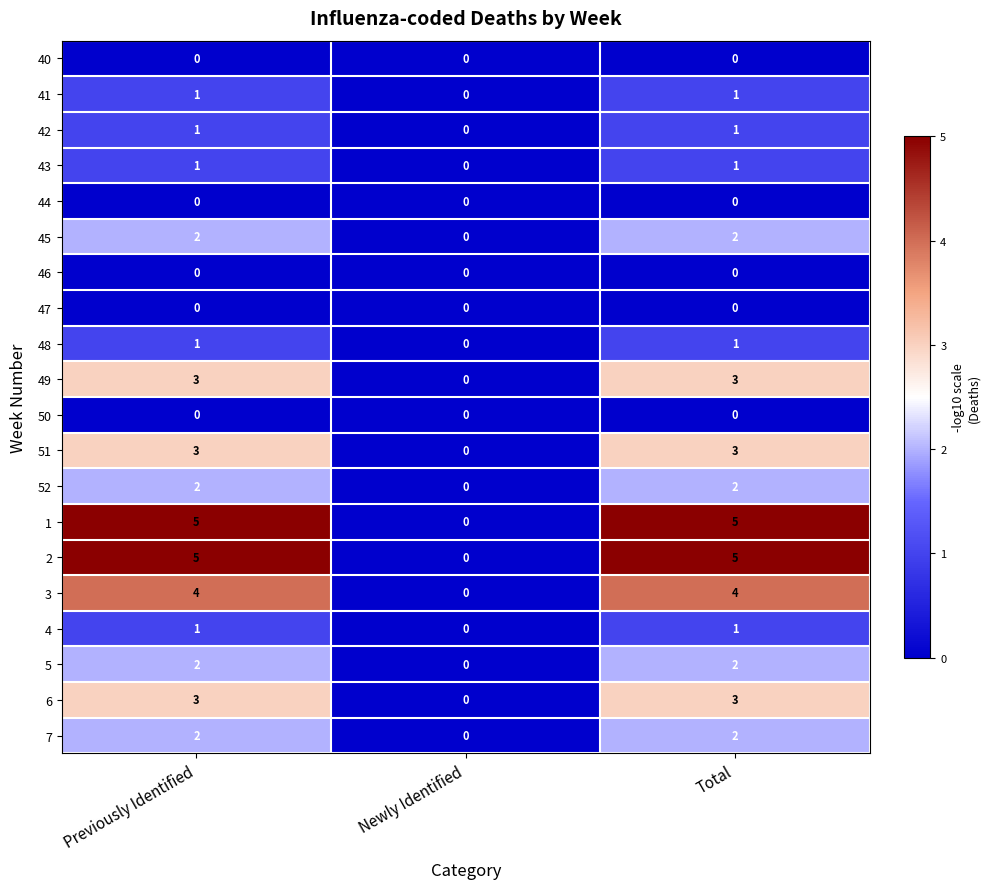

What is the difference between the maximum and minimum values in the 49 series?

3